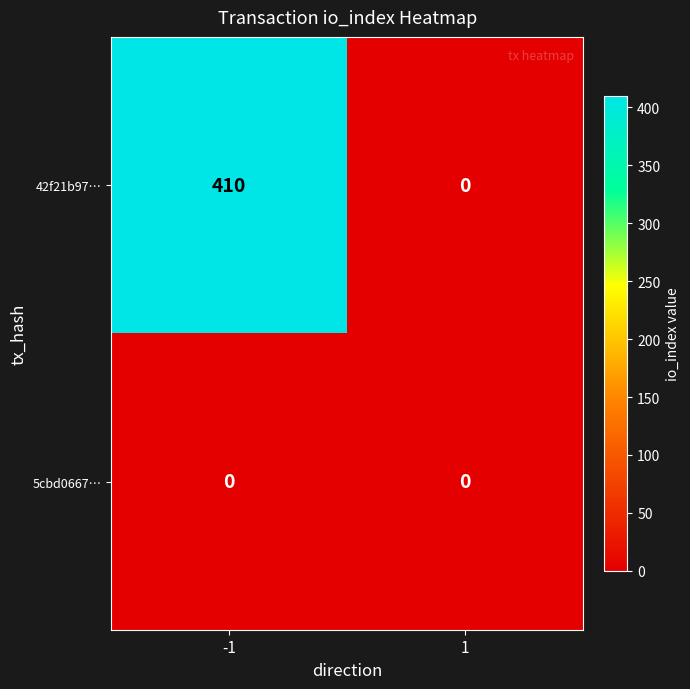

What is the spread (max minus min) of values at -1?

410